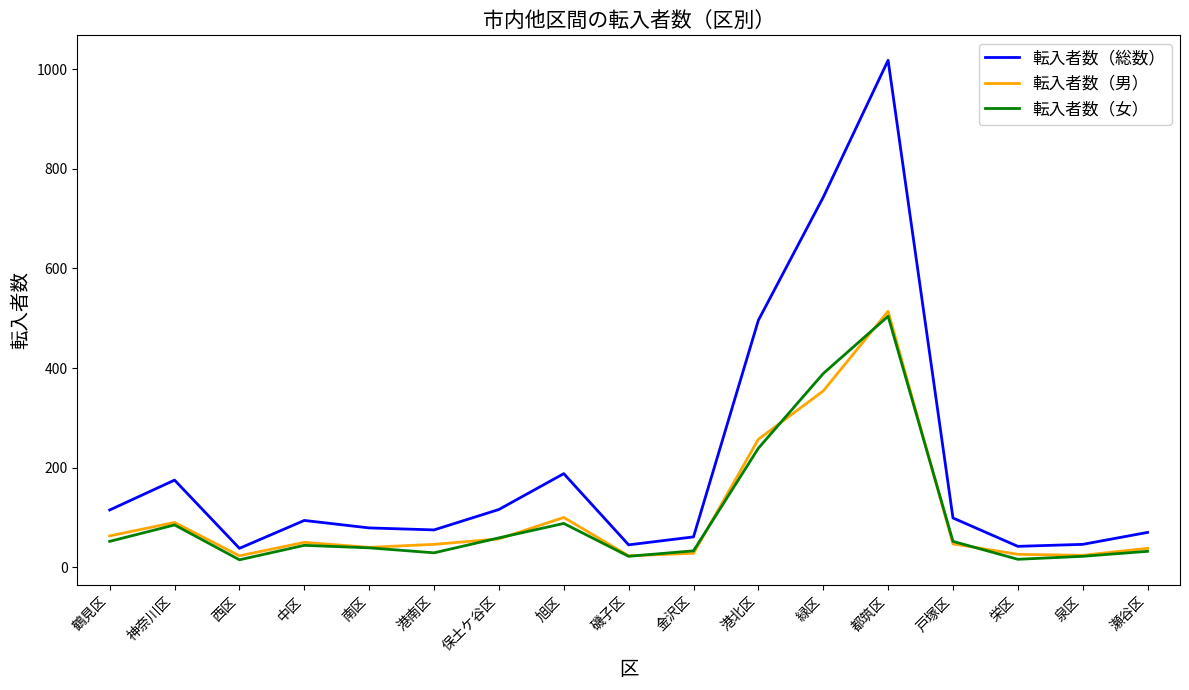

Is it true that 転入者数（男） equals 57 at 保土ケ谷区?

True